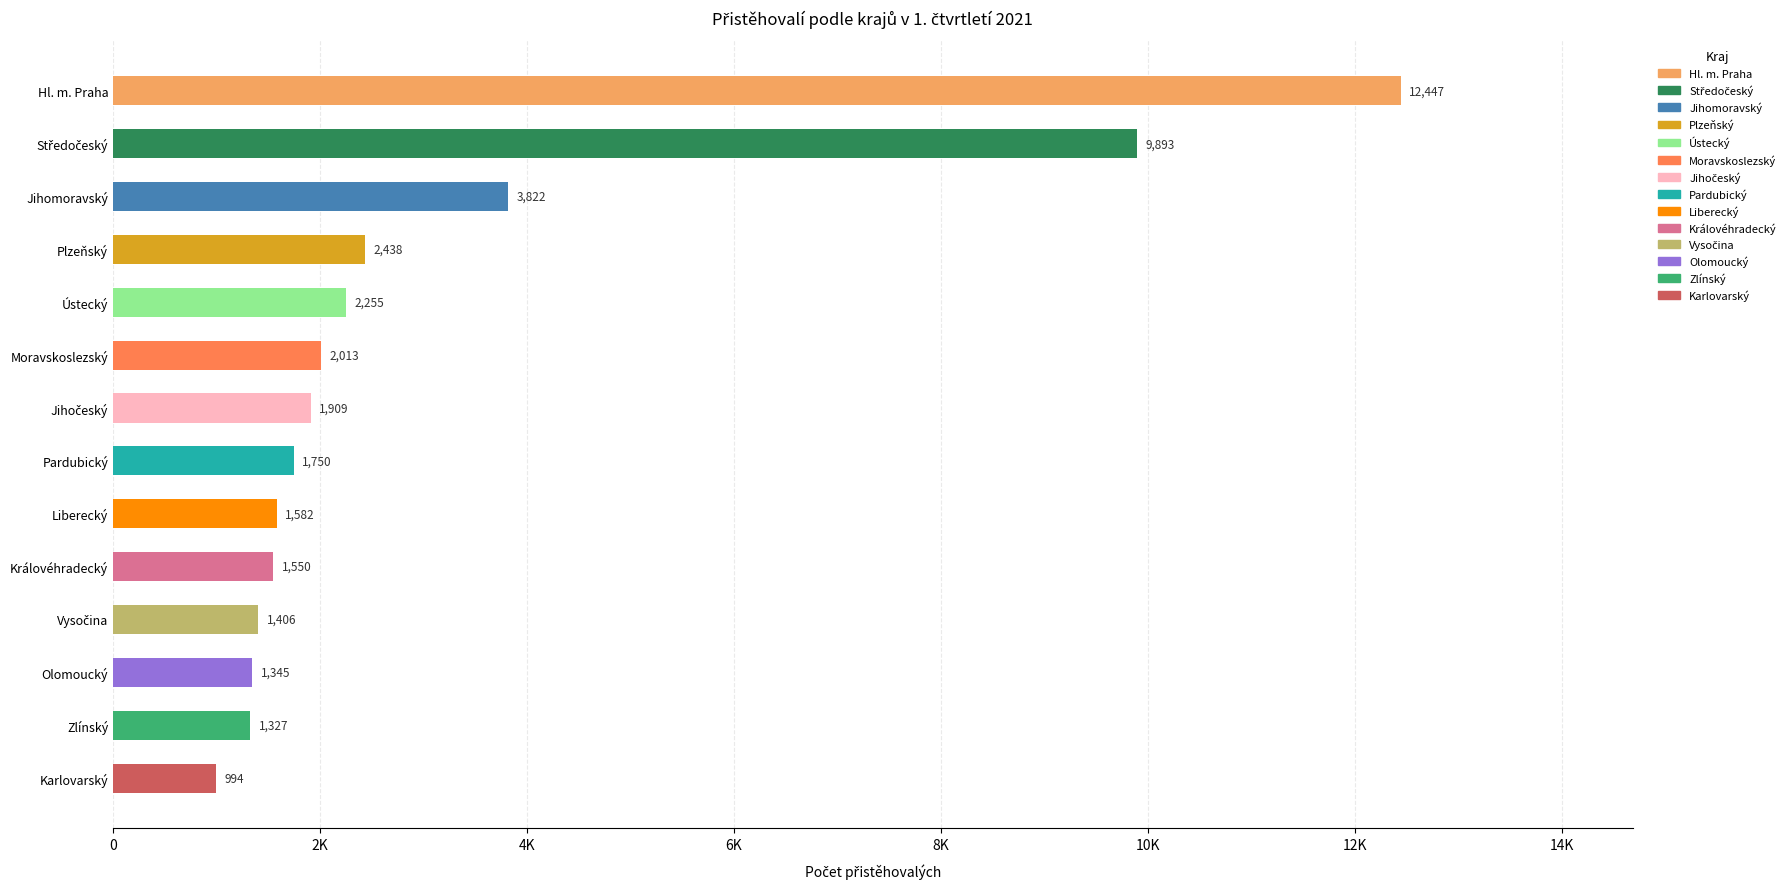

Does the chart contain any negative values?

No